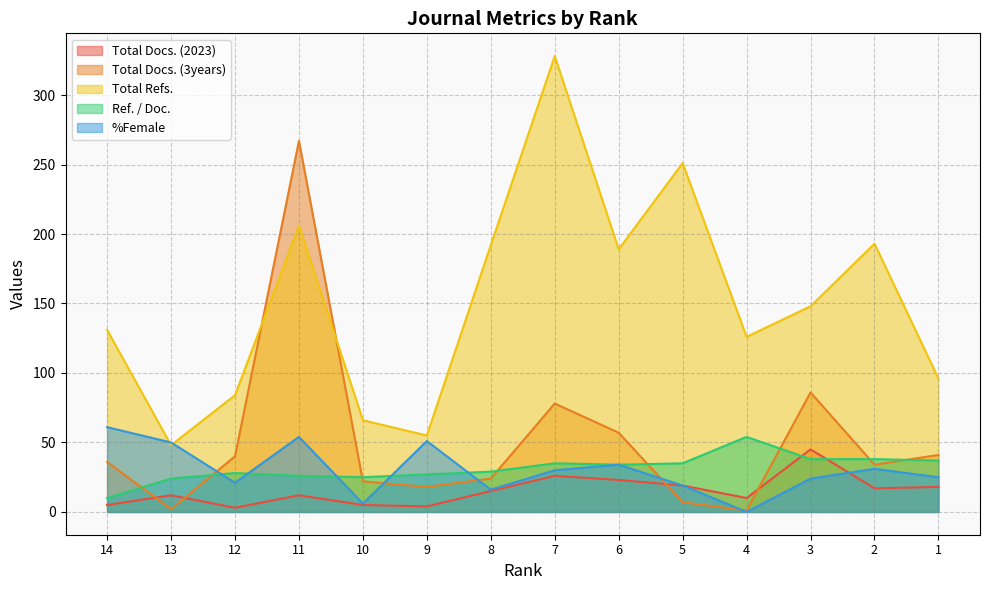

How many lines are shown in the chart?

5